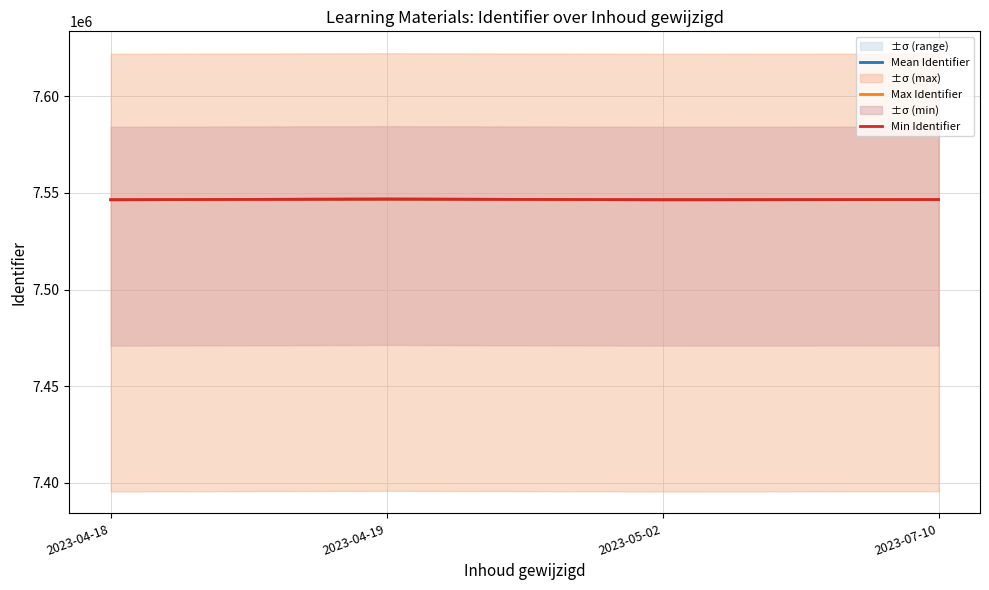

List the series in order of their peak value, lowest first.

Mean Identifier, Max Identifier, Min Identifier